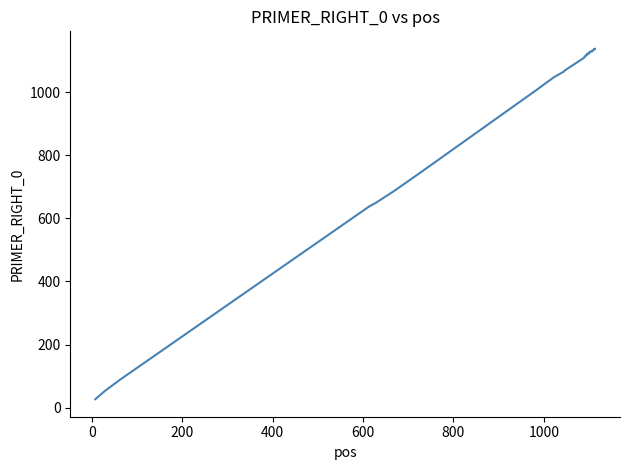

What is the minimum value shown in the chart?

27